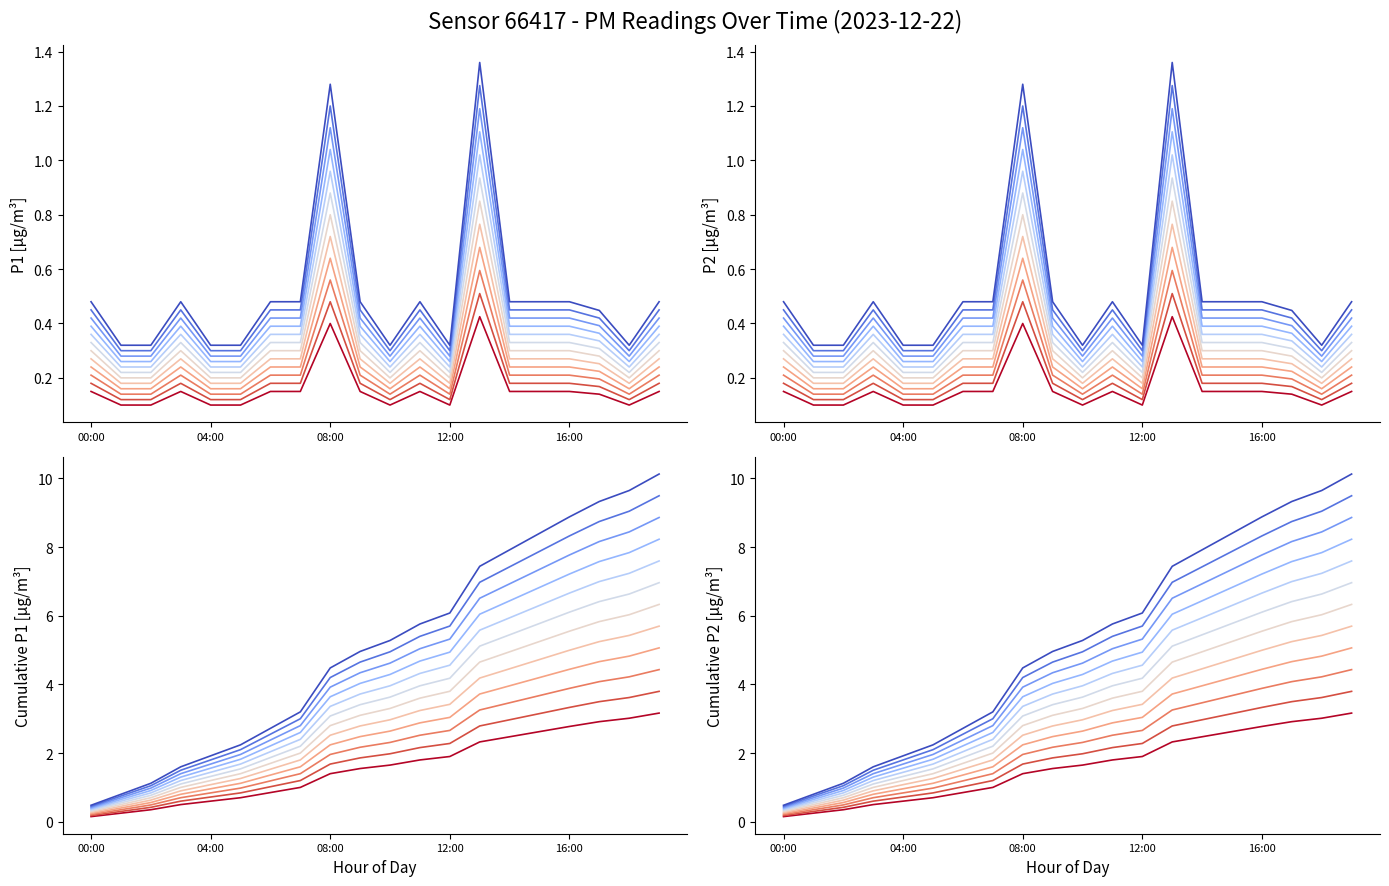

Reading right to left, transcribe all the data shown in this chart.

P1: 0.4	0.3	0.4	0.4	0.4	0.4	1.1	0.3	0.4	0.3	0.4	1.0	0.4	0.4	0.3	0.3	0.4	0.3	0.3	0.4
P2: 0.4	0.3	0.4	0.4	0.4	0.4	1.3	0.3	0.4	0.3	0.4	1.2	0.4	0.4	0.3	0.3	0.4	0.3	0.3	0.4